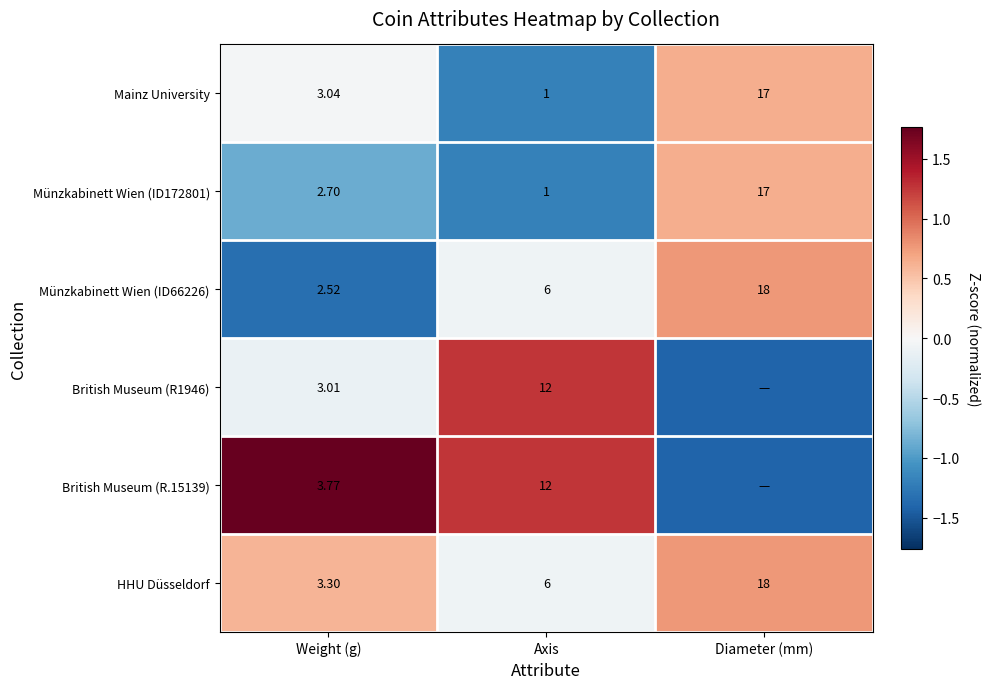

Rank the categories by Münzkabinett Wien (ID66226) value from highest to lowest.

Diameter (mm), Axis, Weight (g)